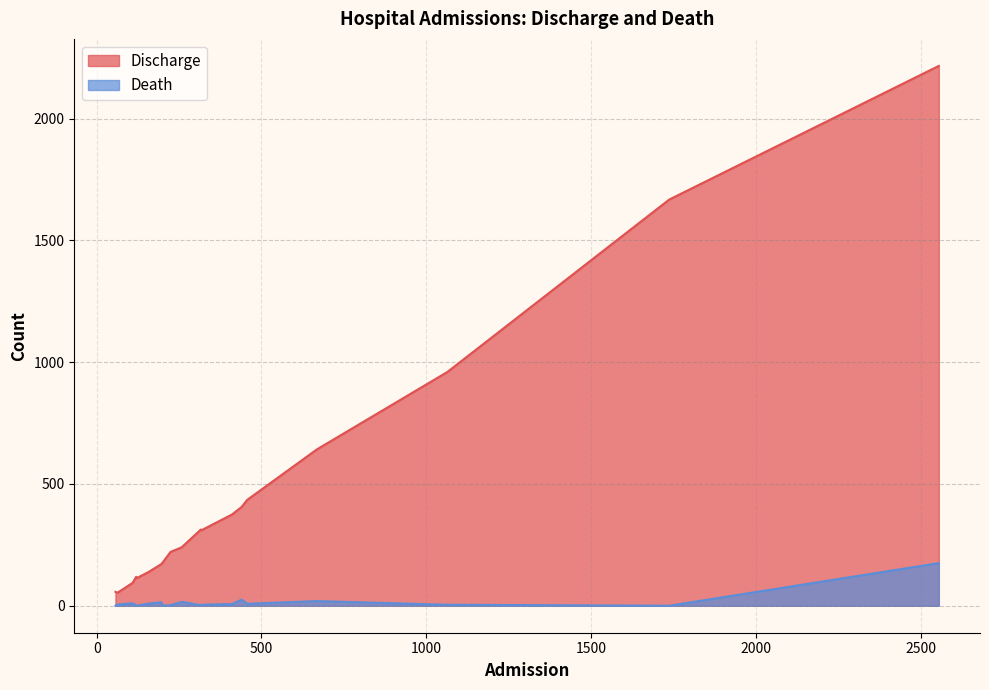

Does the chart display data point markers on the line(s)?

No